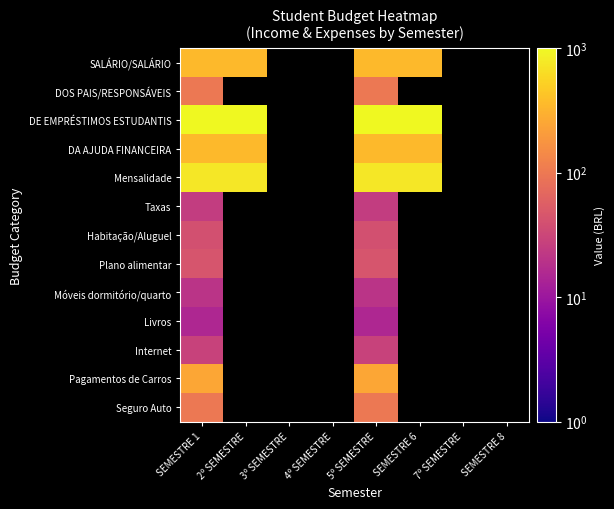

How many categories are shown in the chart?

8